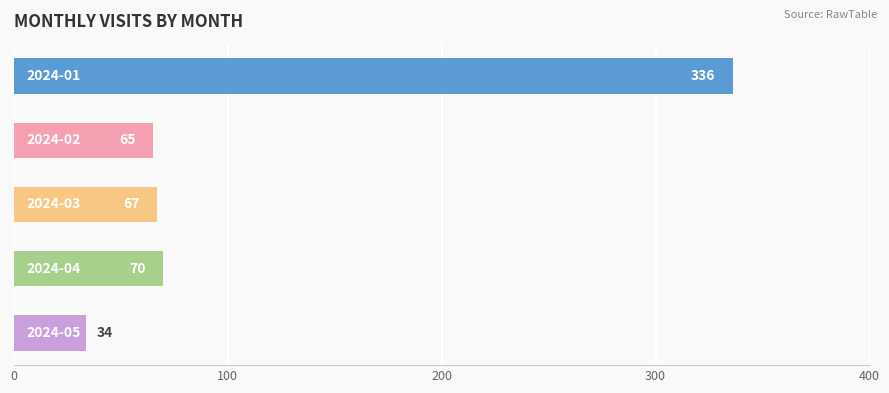

What is the difference between the second highest and second lowest values?

5